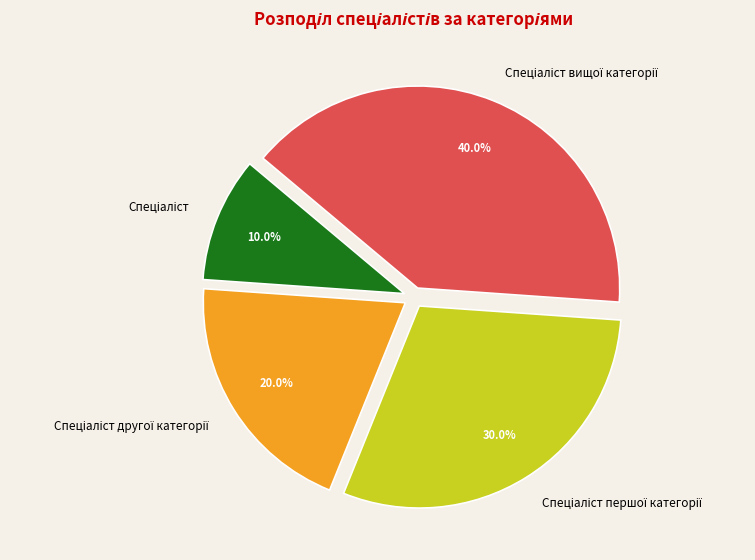

Is there any slice that represents more than half of the pie?

No